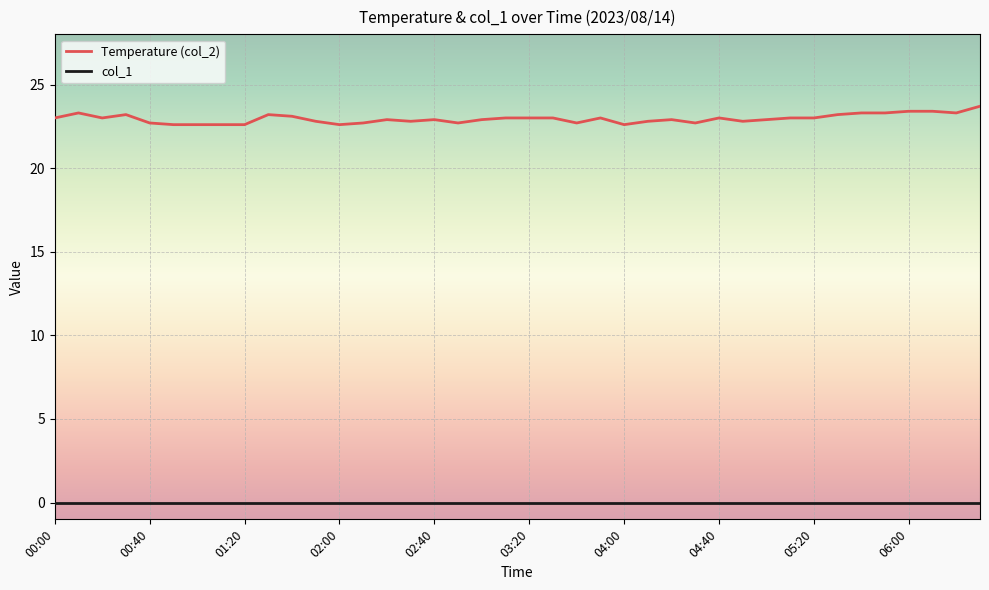

True or false: col_1 and Temperature (col_2) intersect in this chart.

False